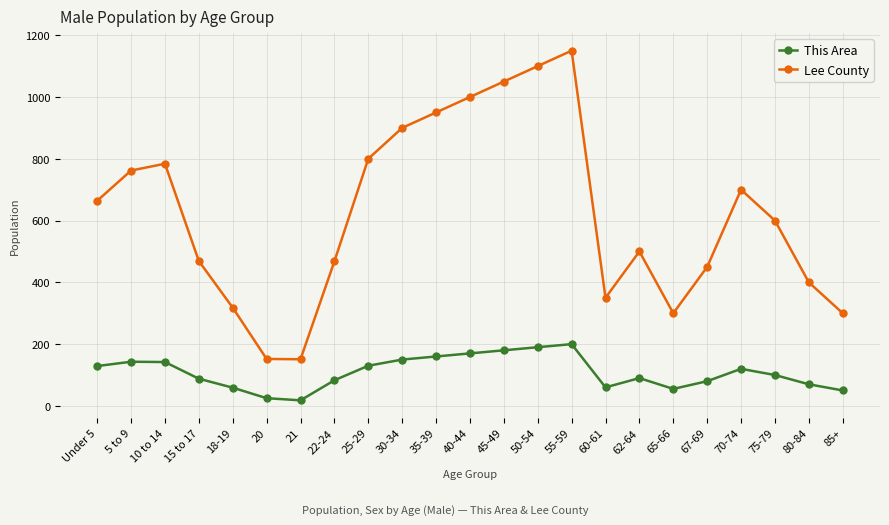

What is the value of the This Area point at the 11th from the left?

160